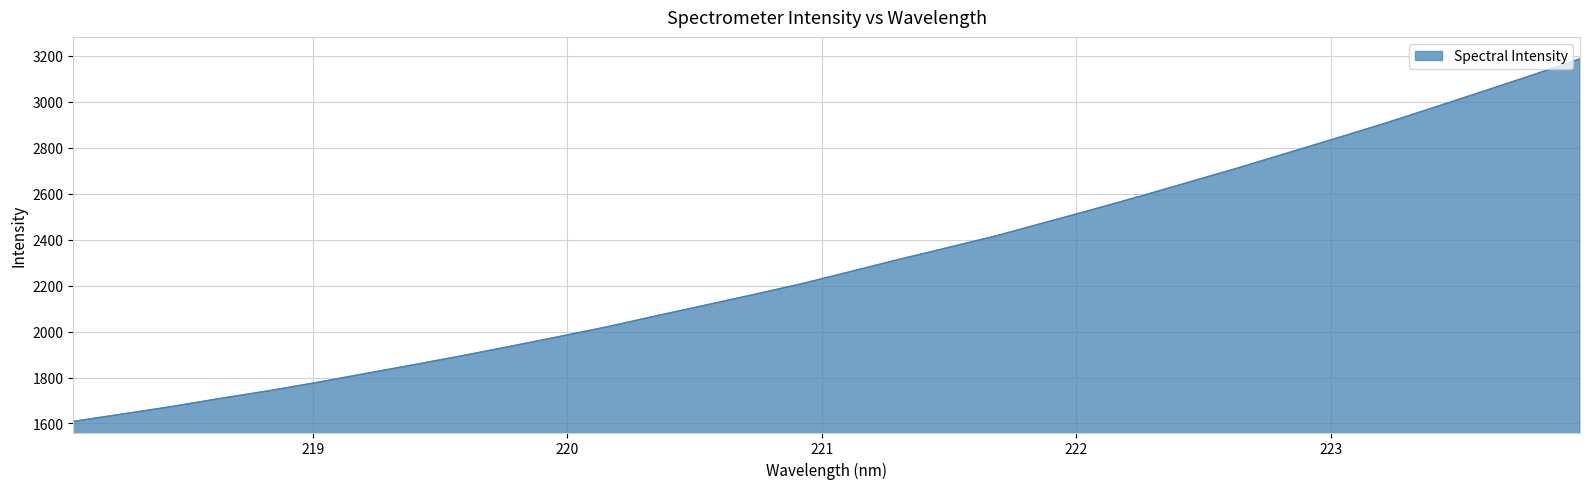

What is the sum of all values?

73402.8